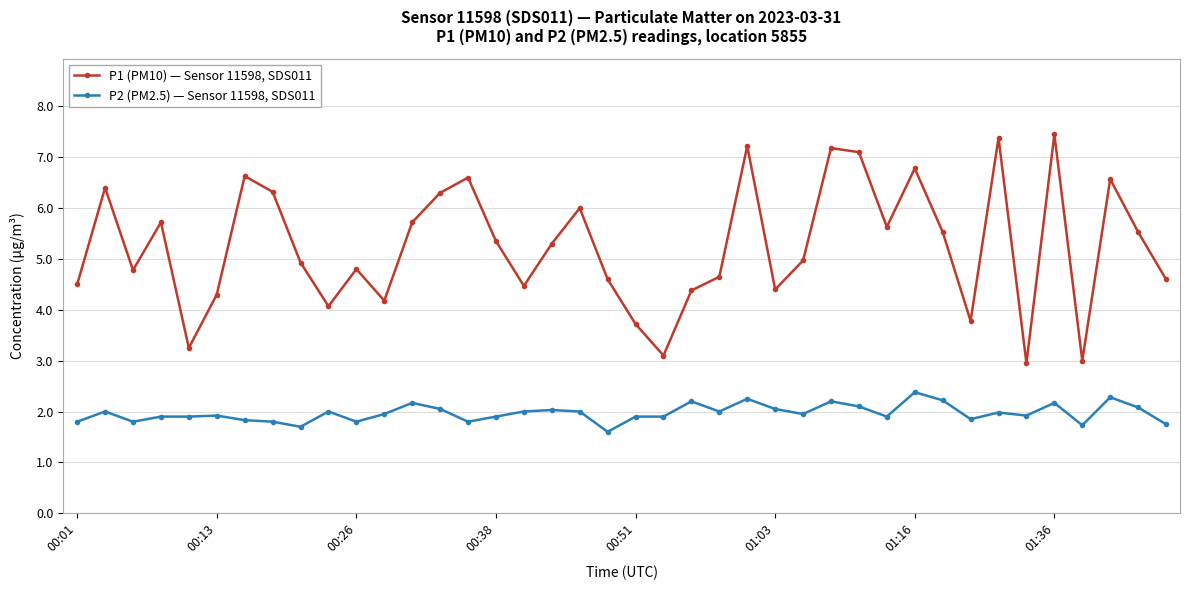

True or false: P2 (PM2.5) — Sensor 11598, SDS011 and P1 (PM10) — Sensor 11598, SDS011 cross at least once.

False